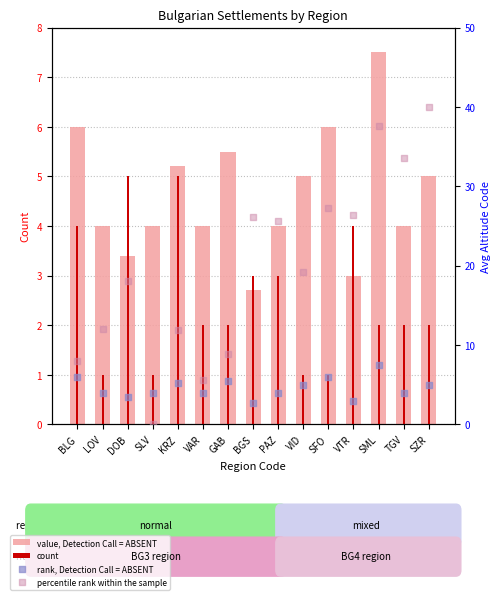

At which category is the sum across all series the highest?

SML